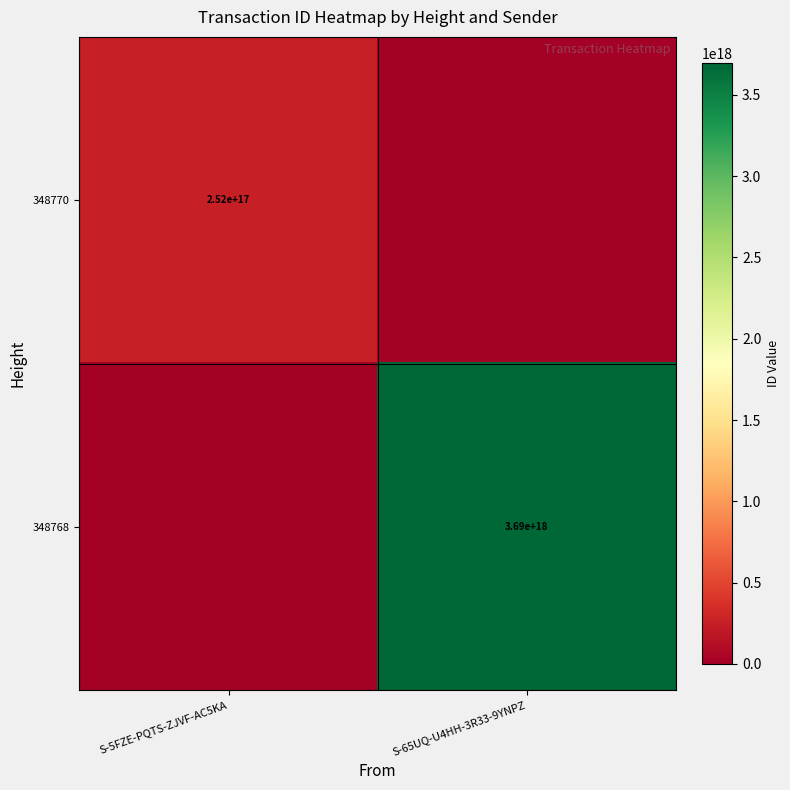

Is it true that 348768 equals 3690000000000000000 at S-65UQ-U4HH-3R33-9YNPZ?

True